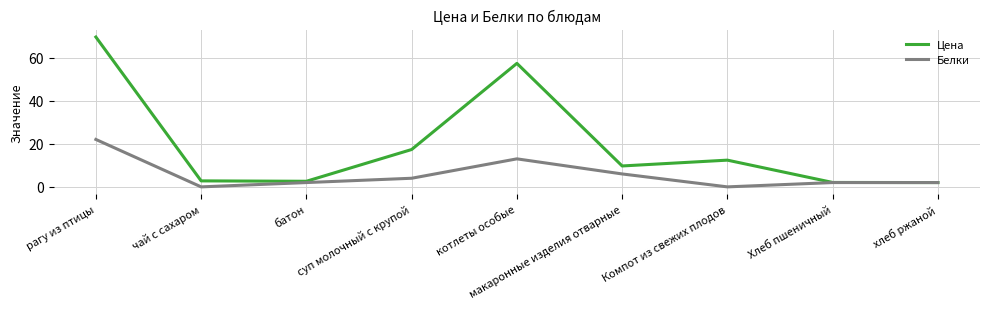

Which series changed the most between Компот из свежих плодов and хлеб ржаной?

Цена